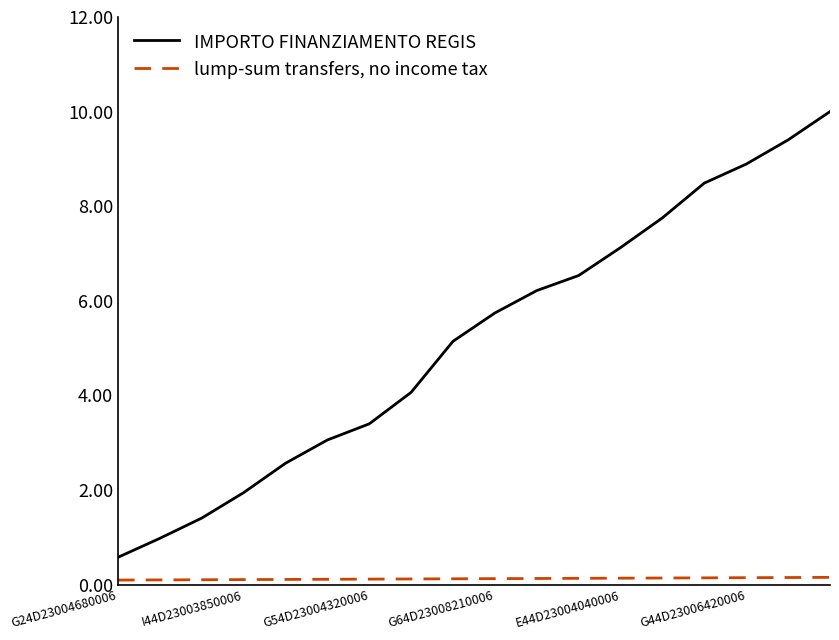

Is this an area chart (filled region under the line)?

No